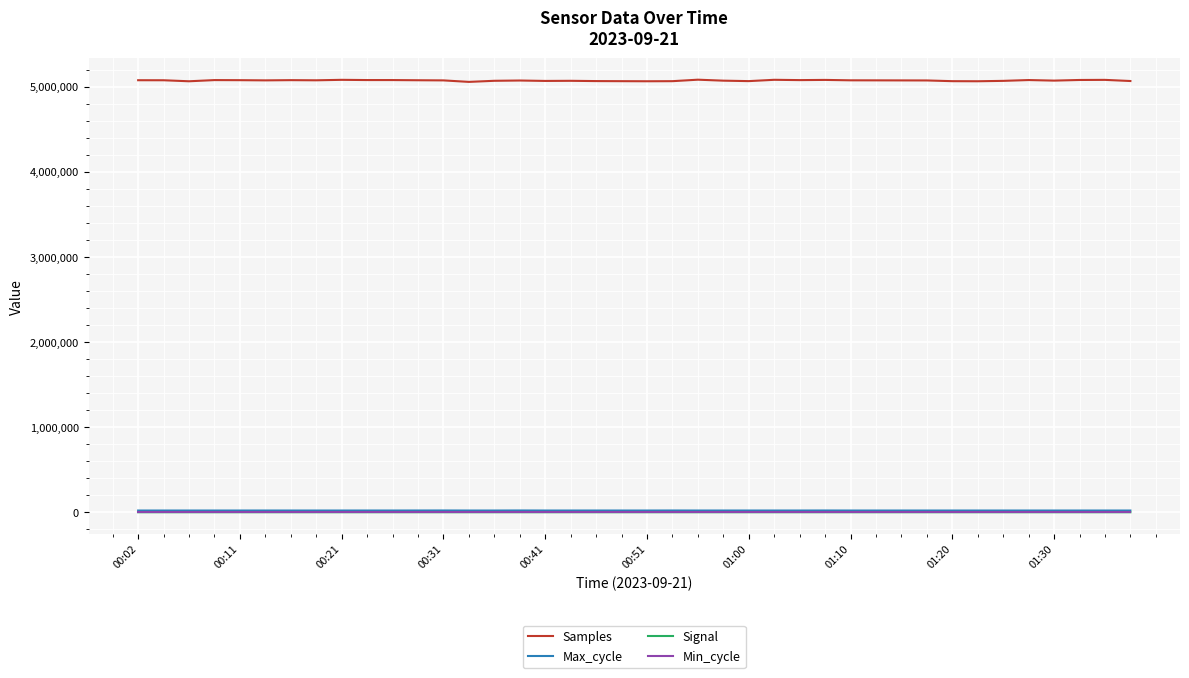

What is the difference between the maximum and minimum values in the Samples series?

25783